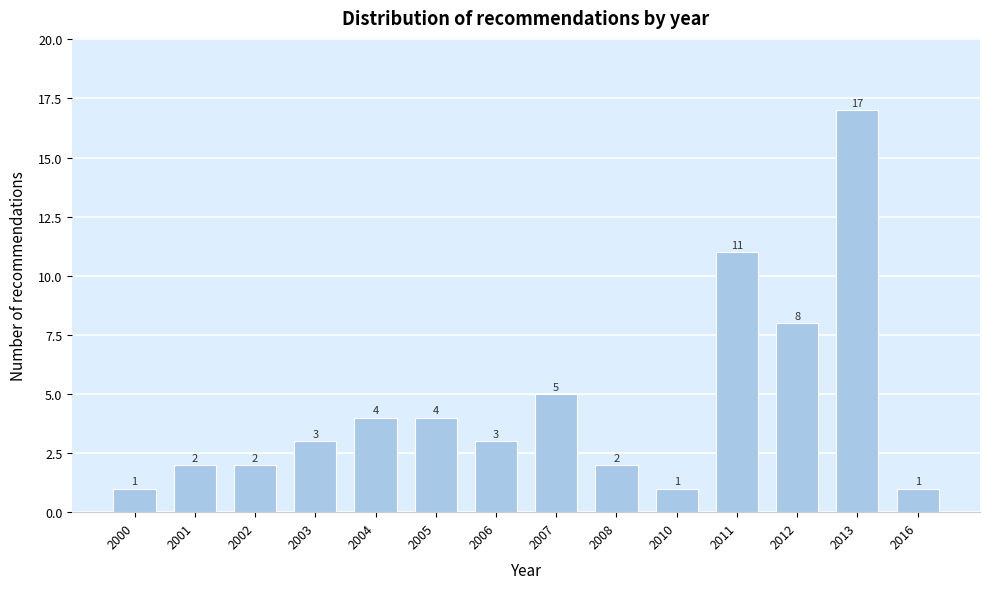

Reading left to right, extract all data points from this chart.

2000=1	2001=2	2002=2	2003=3	2004=4	2005=4	2006=3	2007=5	2008=2	2010=1	2011=11	2012=8	2013=17	2016=1